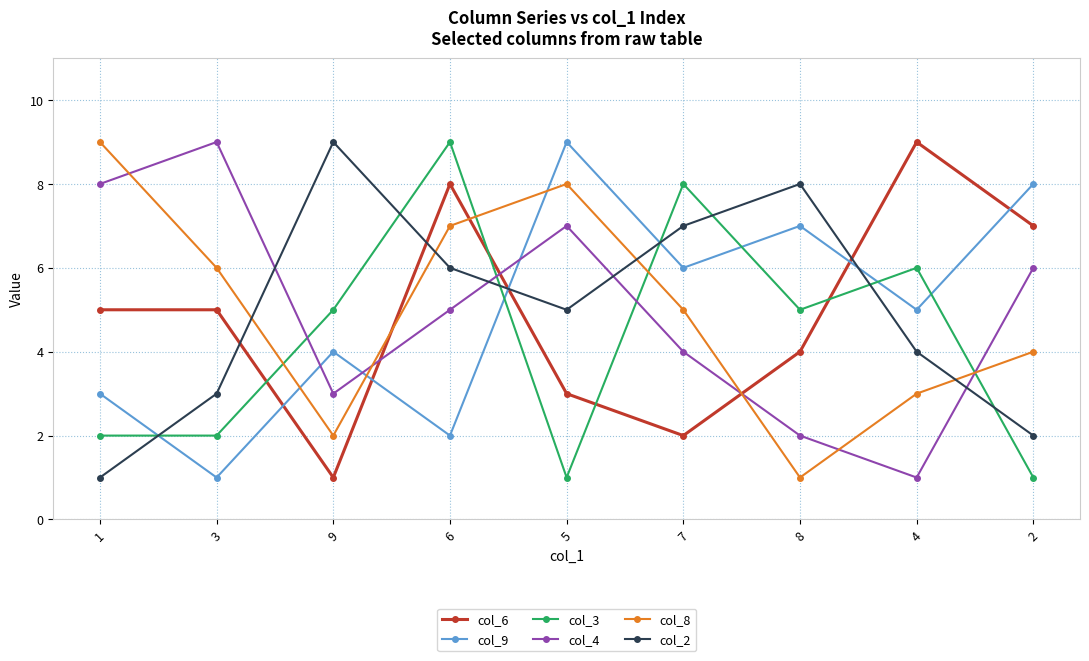

Is the value of col_3 at 8 greater than the value of col_9 at 3?

Yes